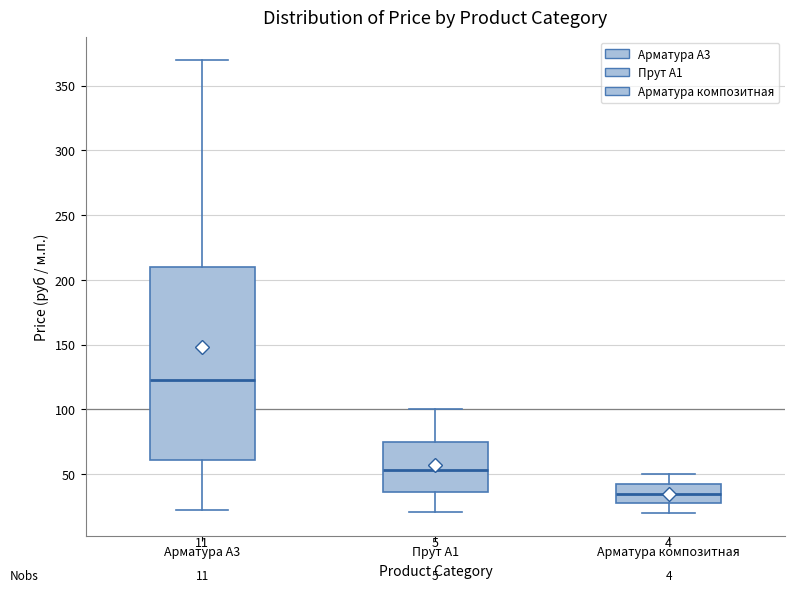

Which box is the tallest, from its lower edge to its upper edge?

Арматура А3